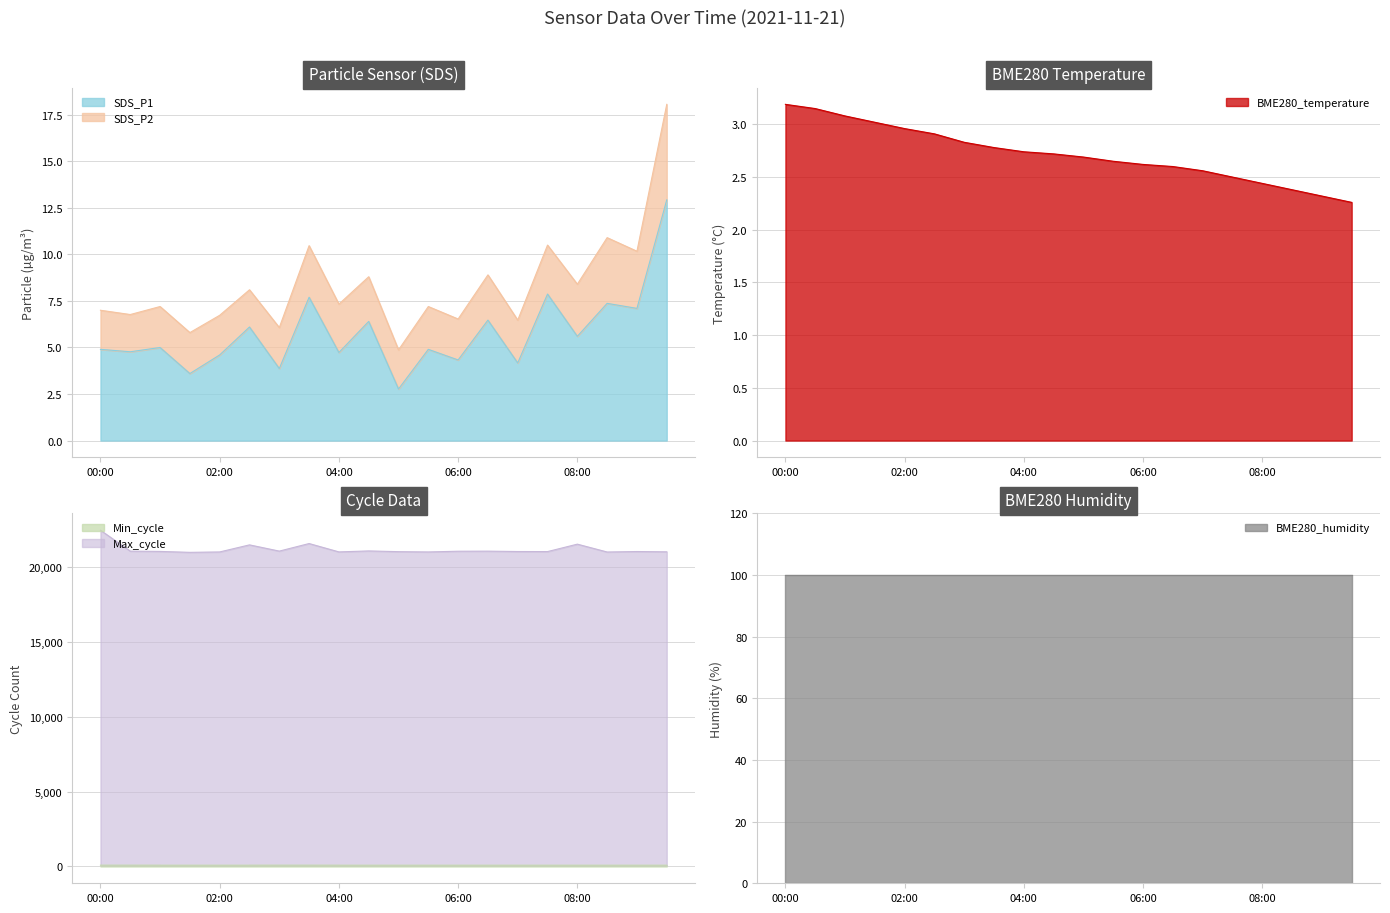

What is the highest value of the SDS_P1 series?

12.9